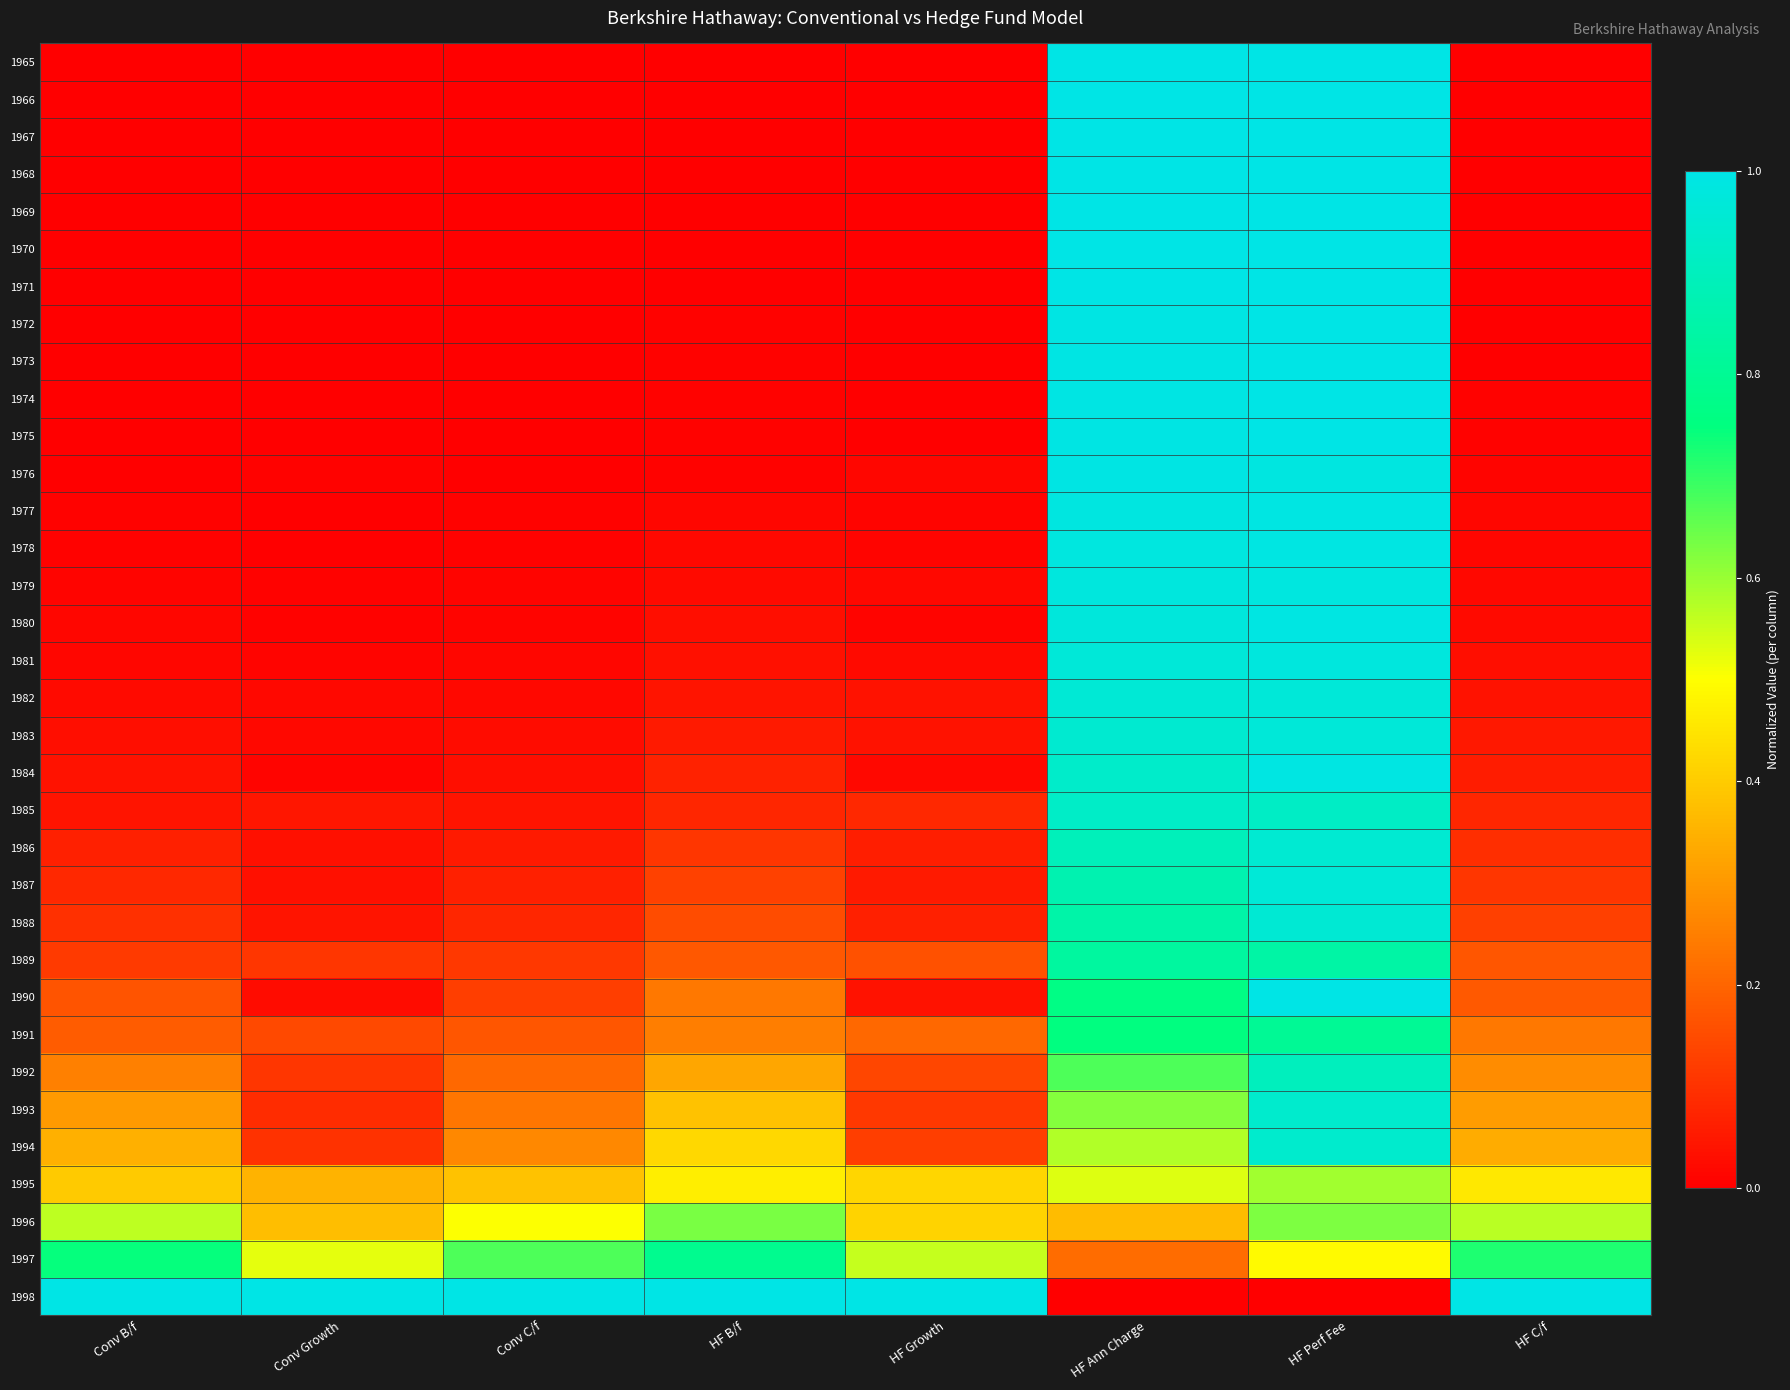

What is the spread (max minus min) of values at HF Perf Fee?

1.0